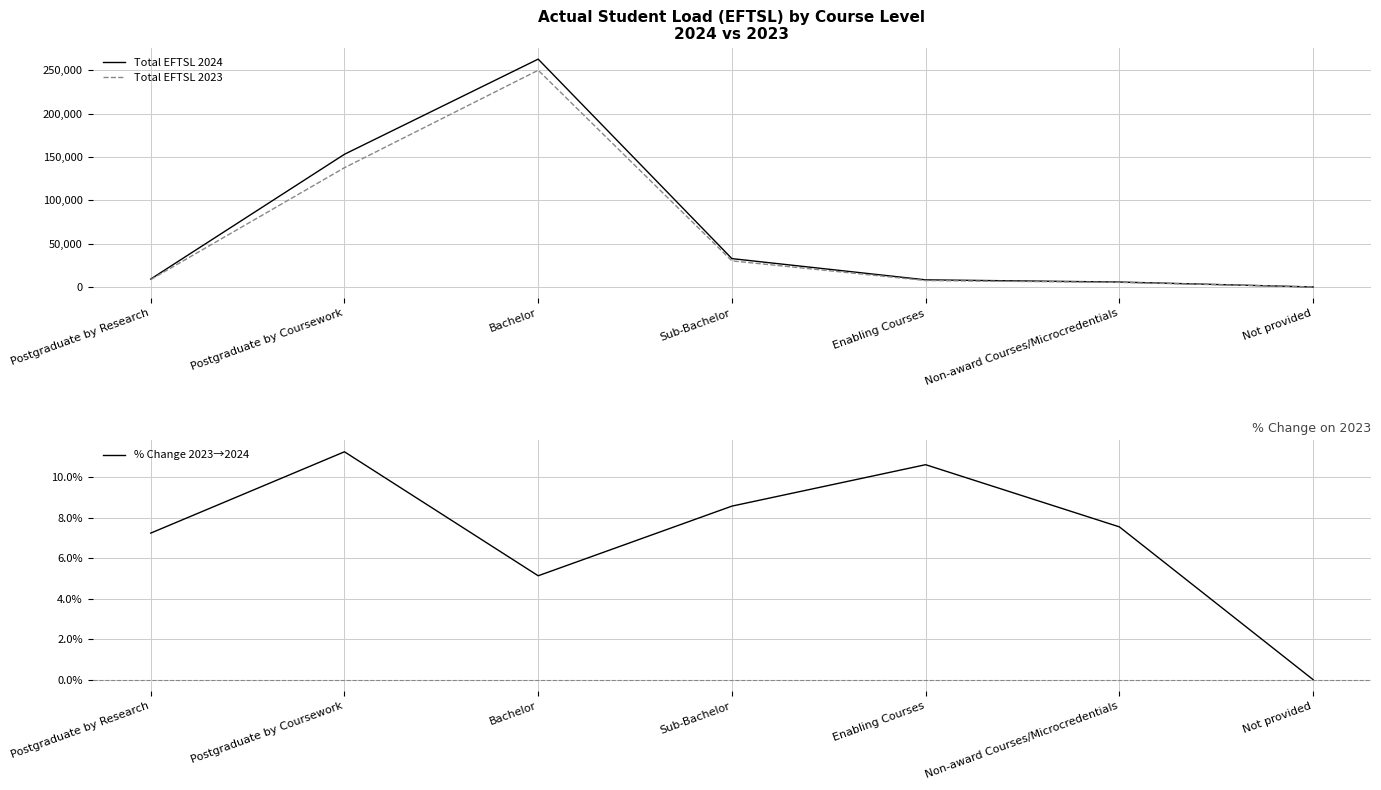

Which series has the largest range (max minus min)?

Total EFTSL 2024